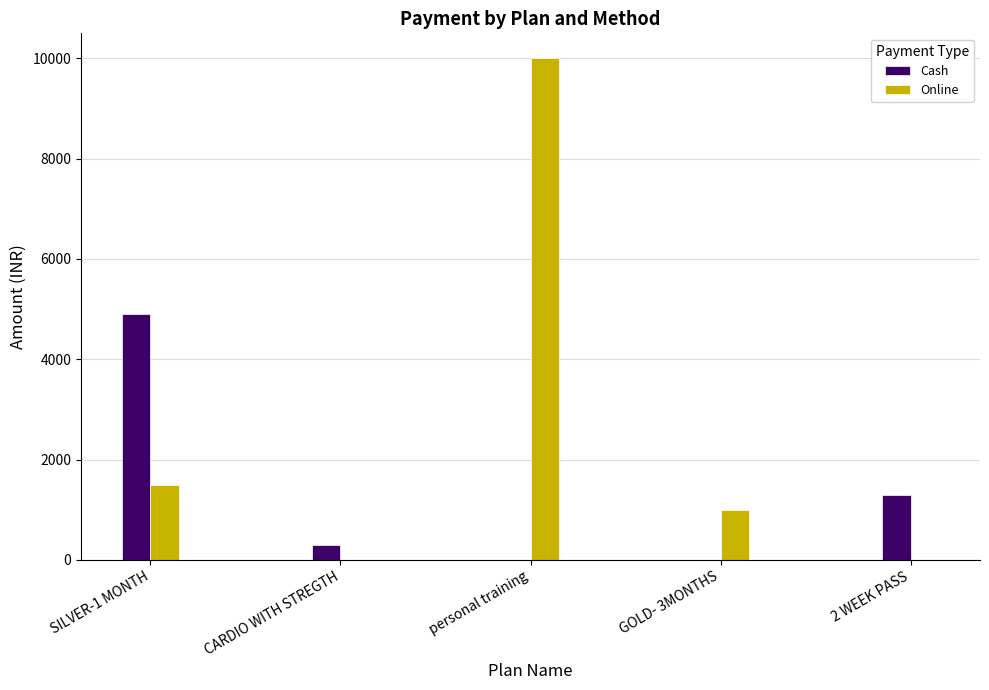

Which category has the highest value in the Online series?

personal training